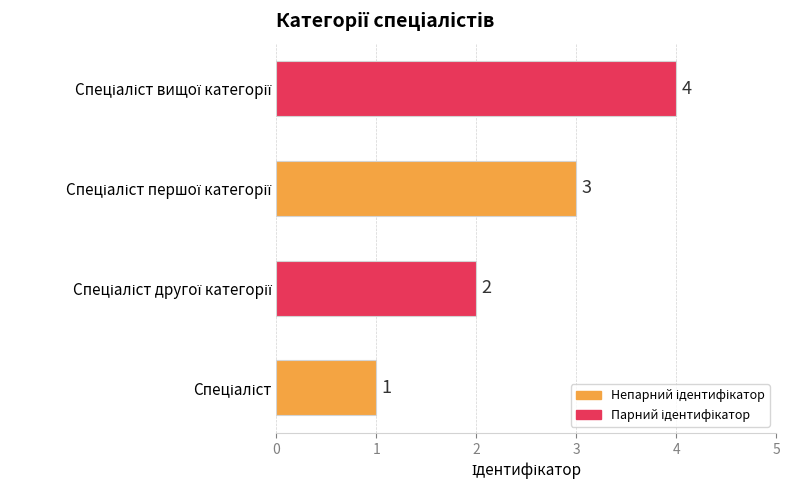

Count the number of data series in this chart.

1